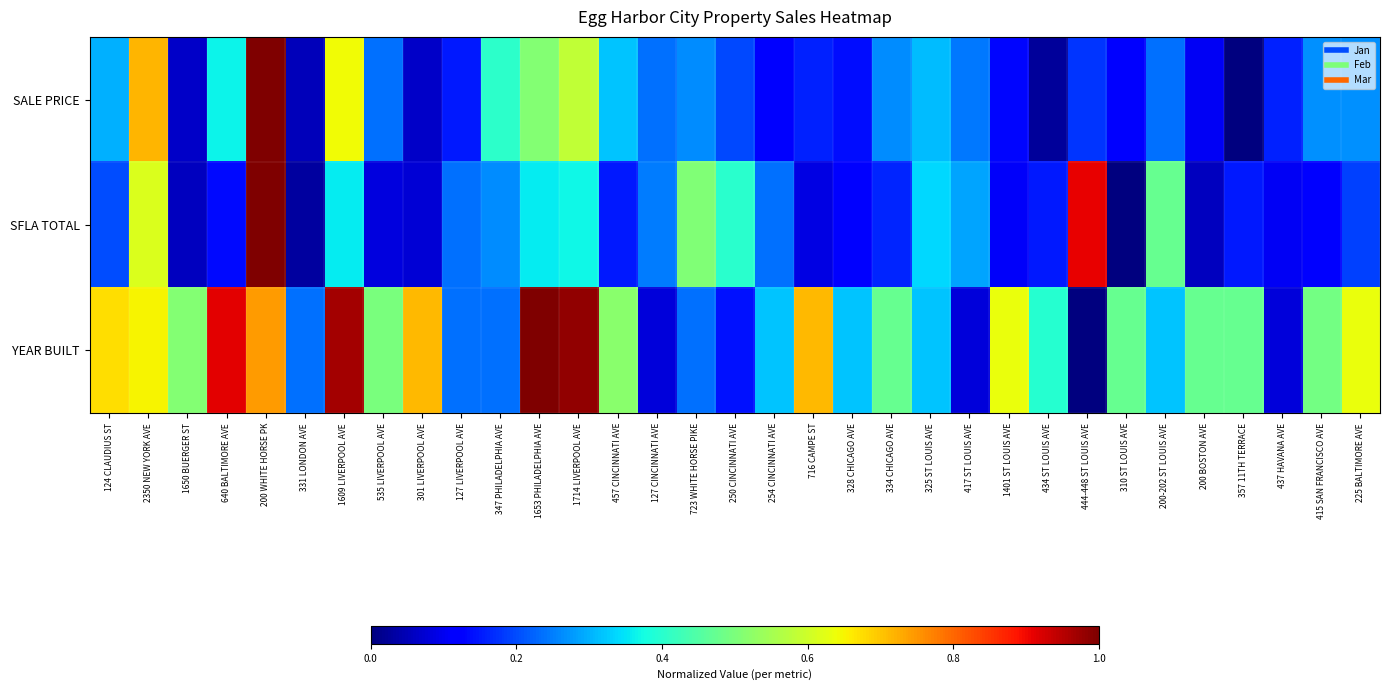

Which series has the largest range (max minus min)?

SALE PRICE